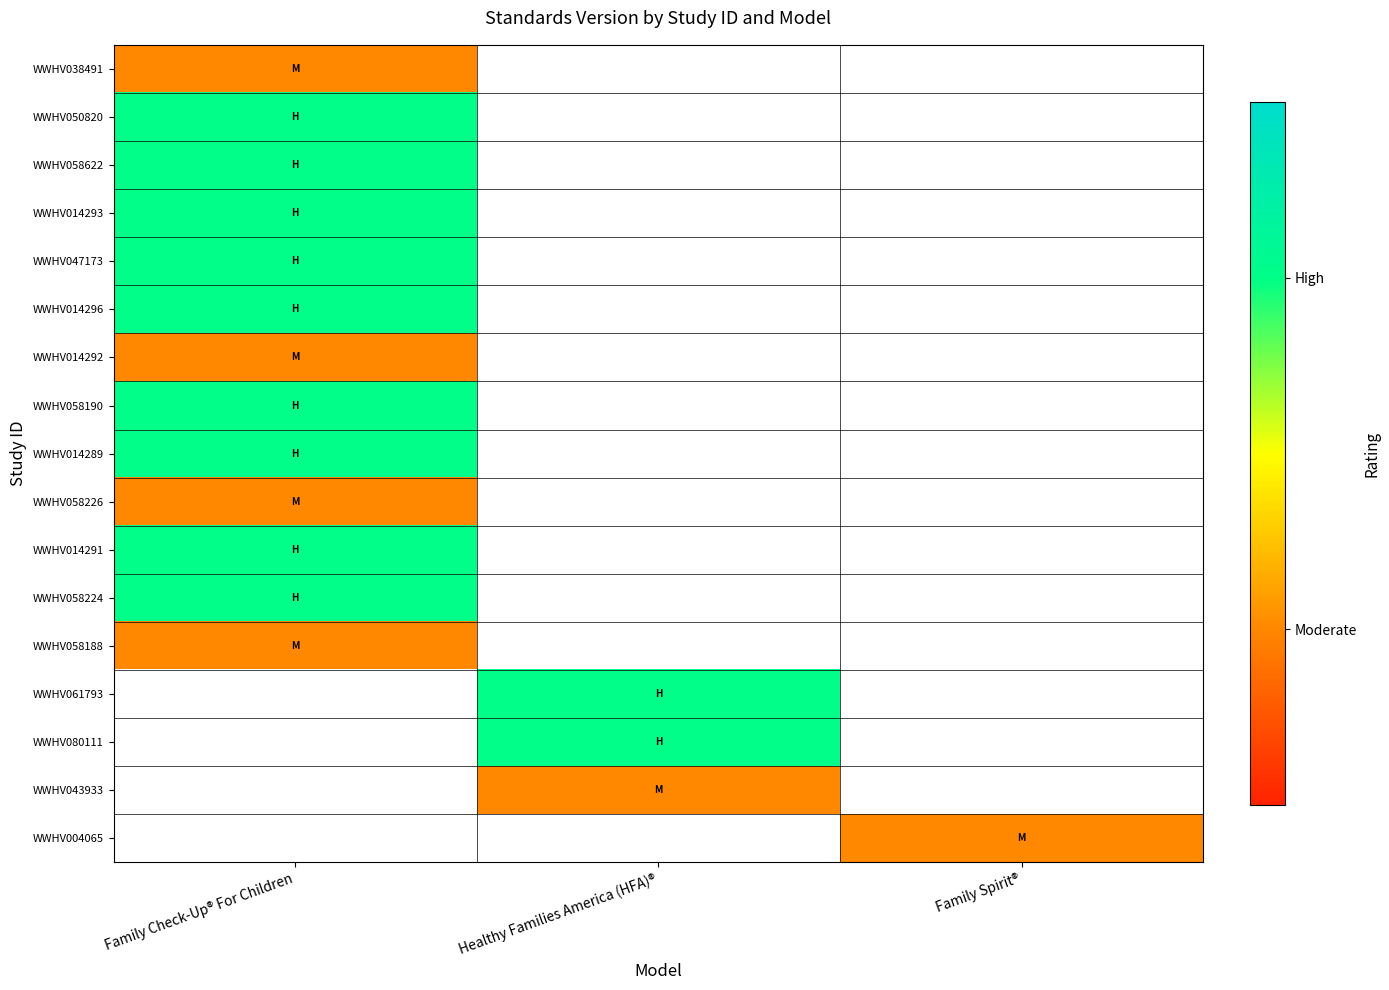

Is the value of WWHV047173 at Family Spirit® greater than the value of WWHV014292 at Family Spirit®?

No